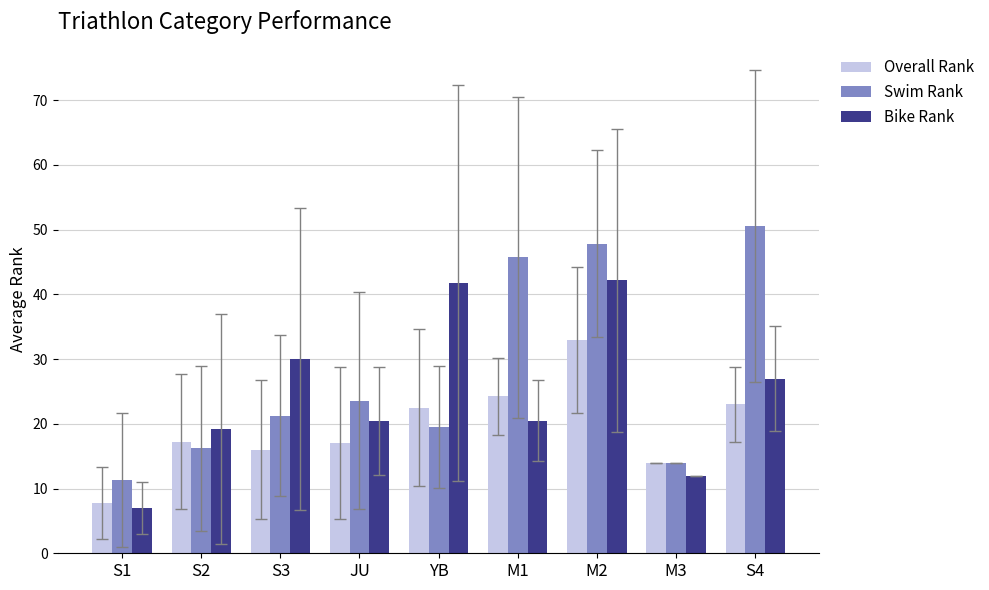

Are the bars horizontal?

No